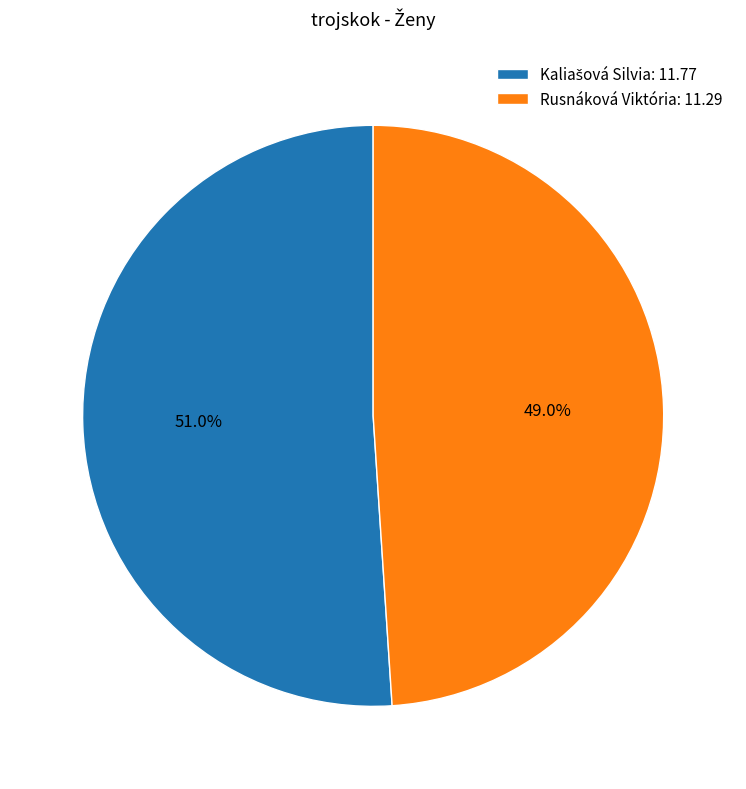

How many segments does this pie chart have?

2